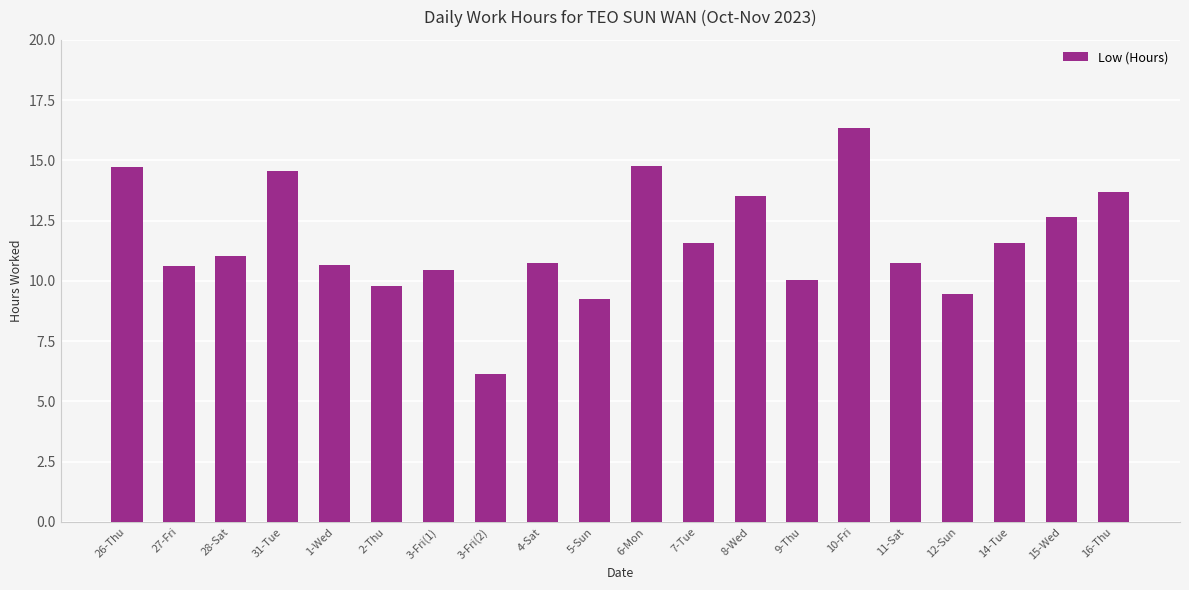

Does the chart contain stacked bars?

No